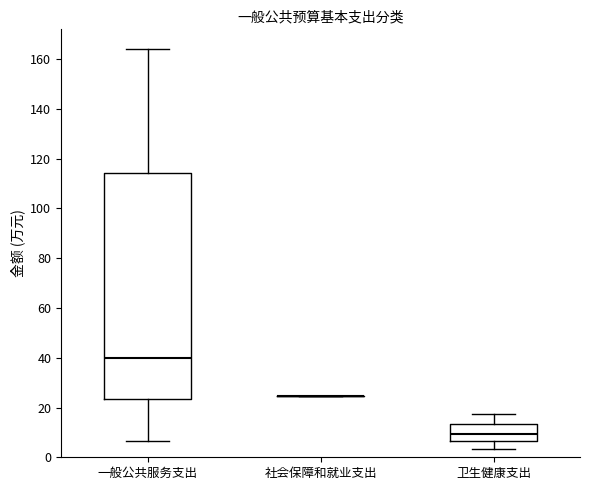

Reading left to right, read every box against the y-axis: the position of its median line, the range the box covers, and the ends of its whiskers. The values are not printed on the chart, so give them approximately, as read against the axis.

一般公共服务支出: median 40, box 24 to 114, whiskers 6 to 164
社会保障和就业支出: box collapsed to a line at 24, whiskers 24 to 24
卫生健康支出: median 10, box 6 to 14, whiskers 4 to 18